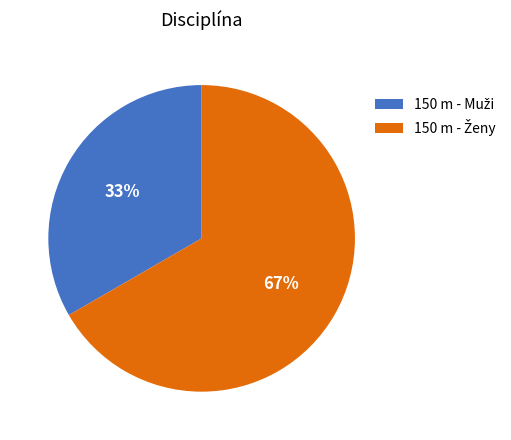

Is there any slice that represents more than half of the pie?

Yes